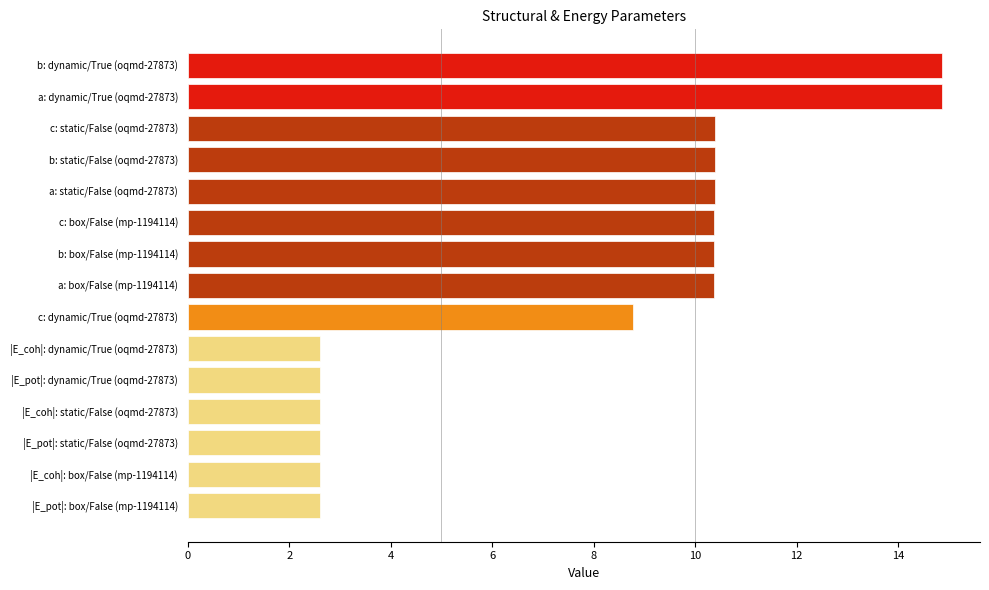

Is it true that the value at |E_pot|: dynamic/True (oqmd-27873) is 4.1?

False